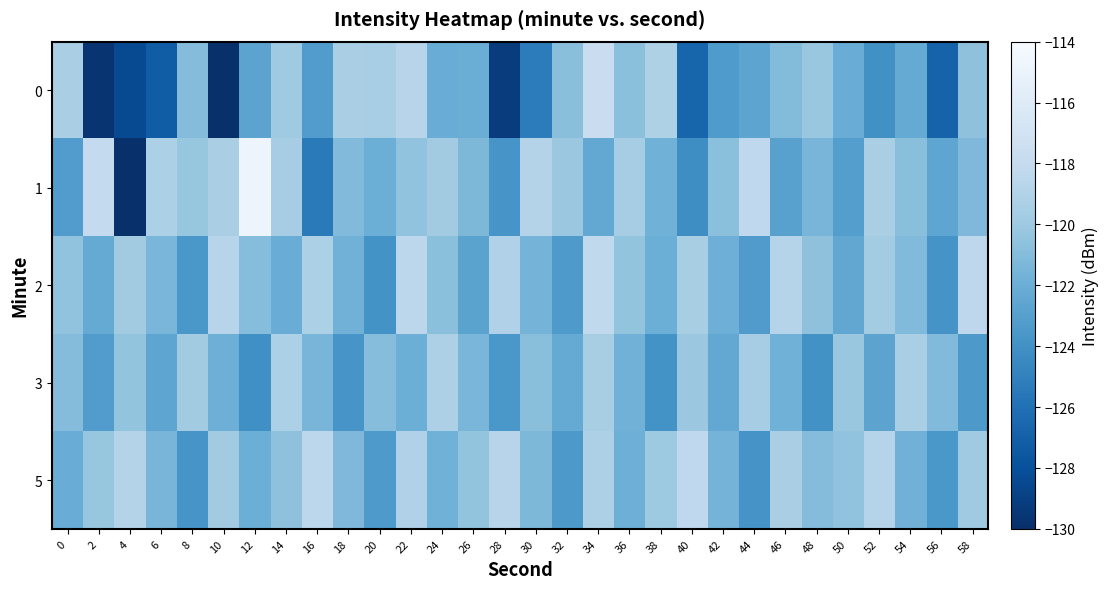

Which series has the widest spread of values?

1